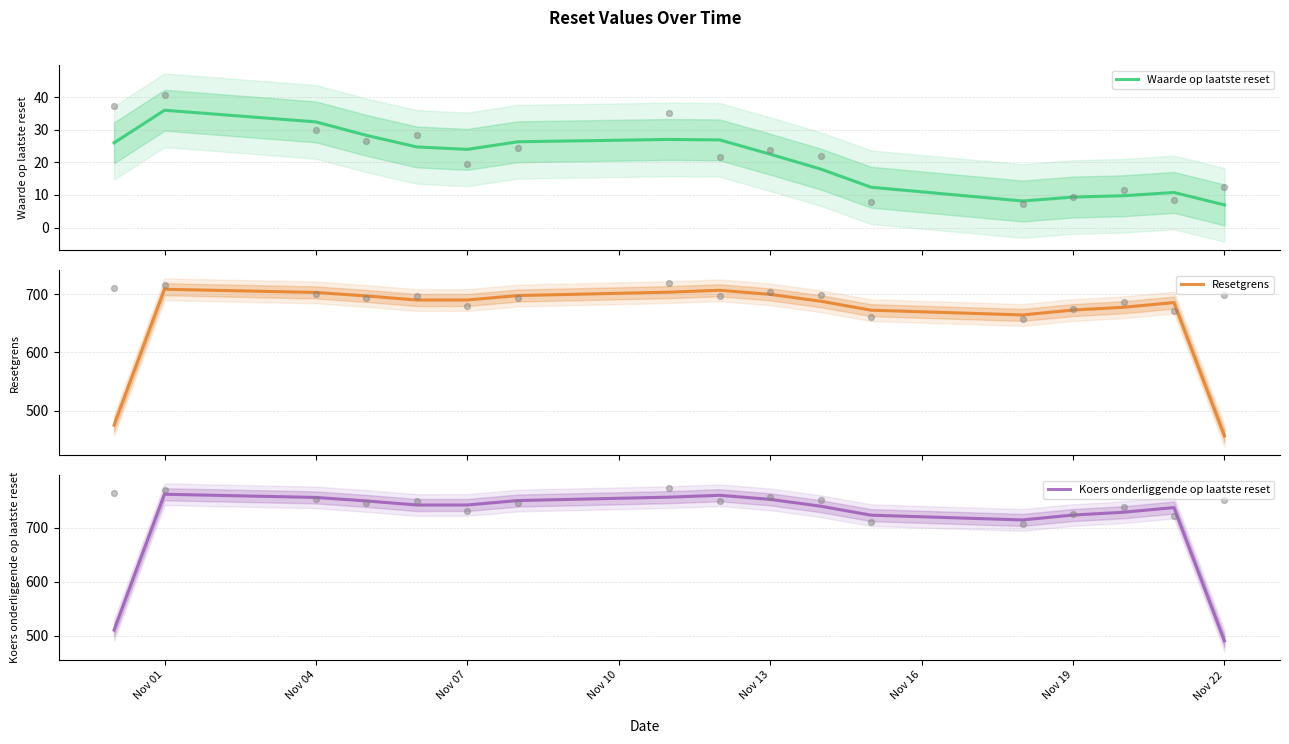

Which series reaches the maximum Y coordinate?

Koers onderliggende op laatste reset